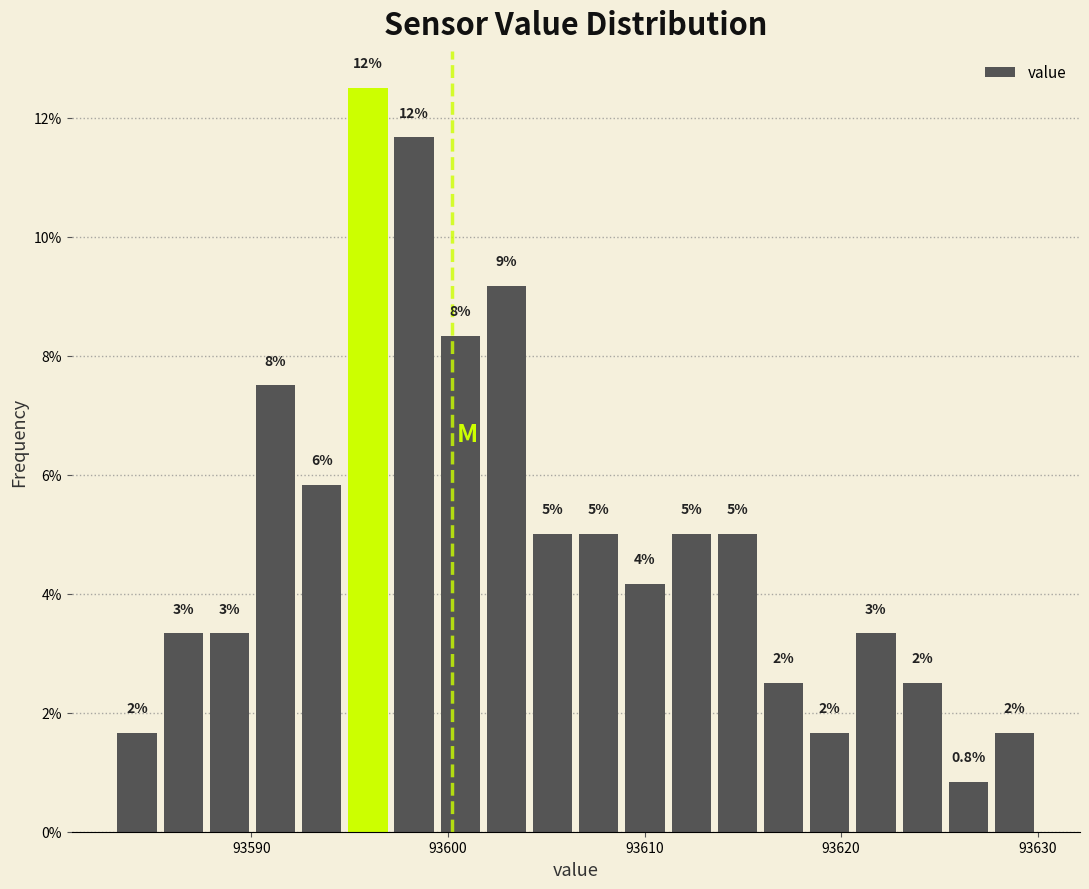

Around what value on the x-axis is the tallest bar? Give the approximate position of its centre, as read against the axis.

93596